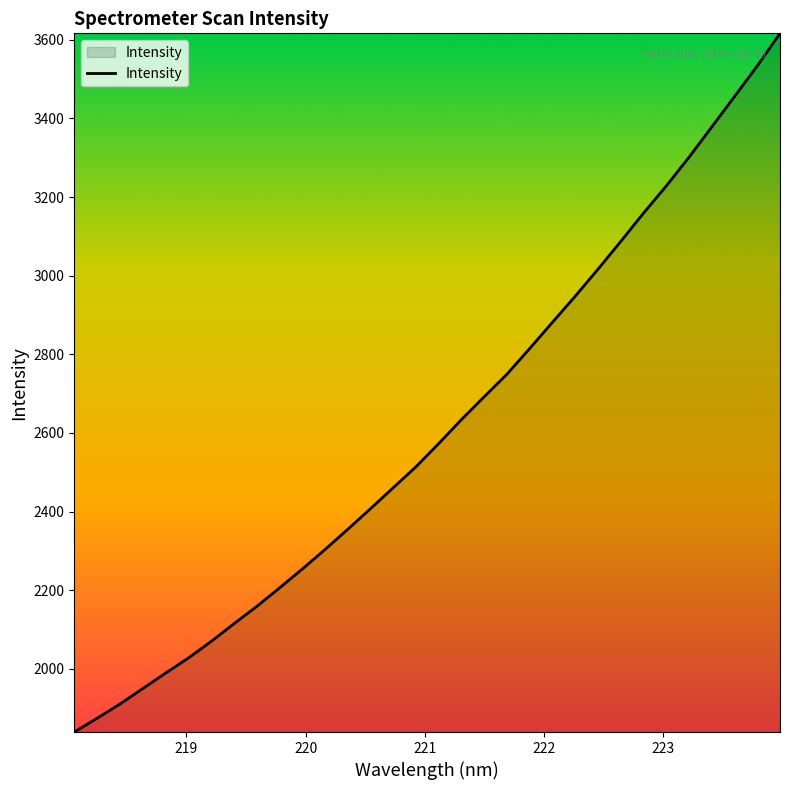

What is the difference between the maximum and minimum values?

1777.2